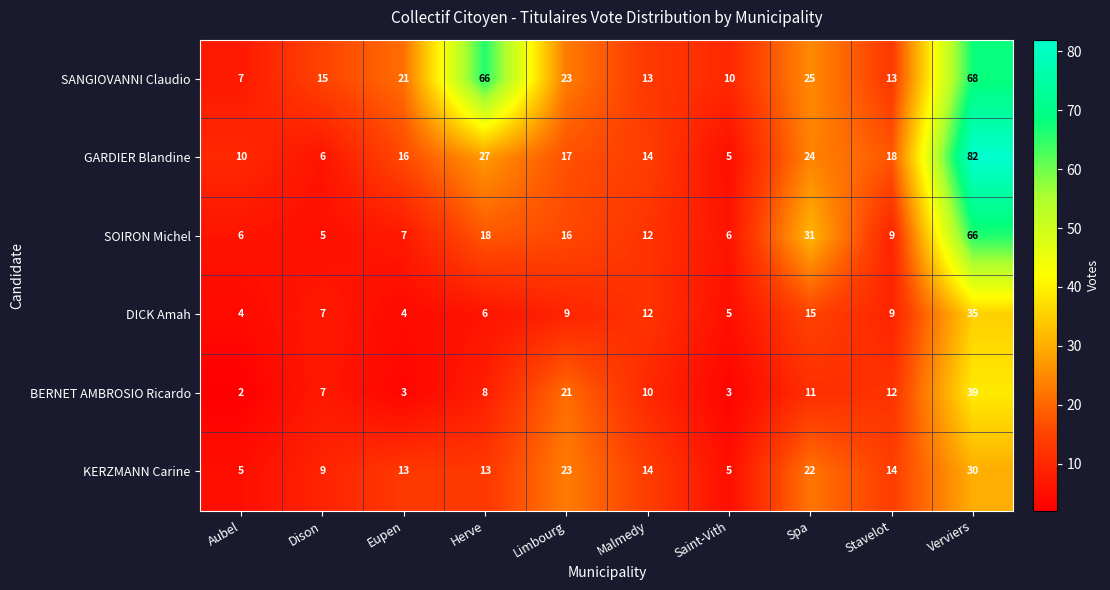

The value of KERZMANN Carine at Eupen is 13. True or false?

True